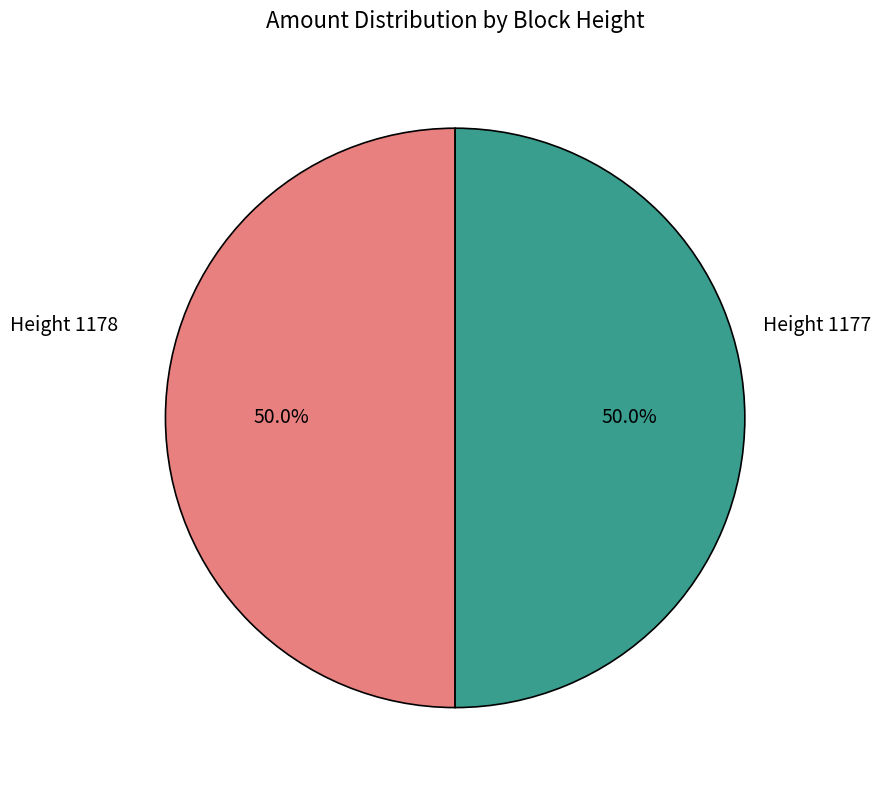

Combined, what portion of the pie is Height 1178 and Height 1177?

100.0%